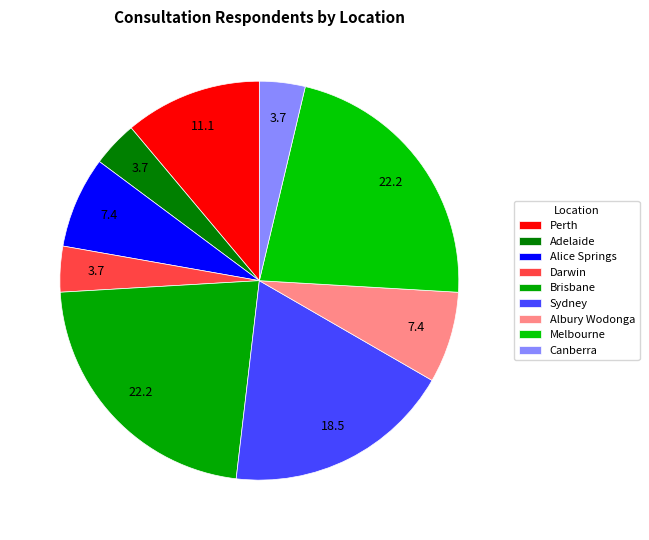

How many segments does this pie chart have?

9